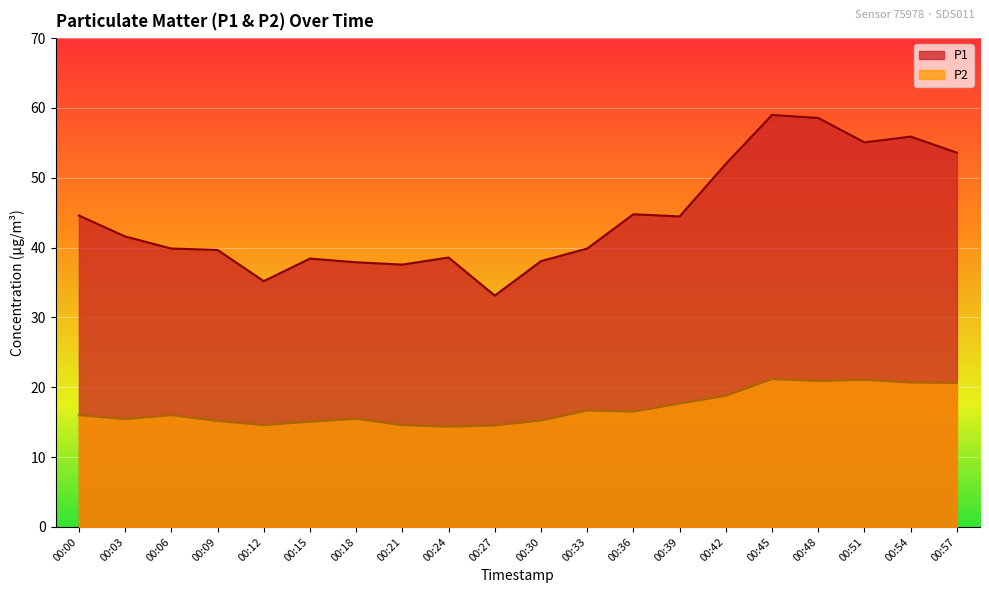

What is the difference between the maximum and minimum values in the P2 series?

6.8